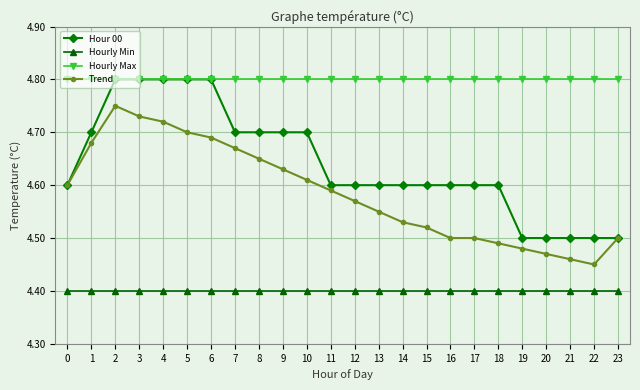

What is the minimum value shown in the chart?

4.4